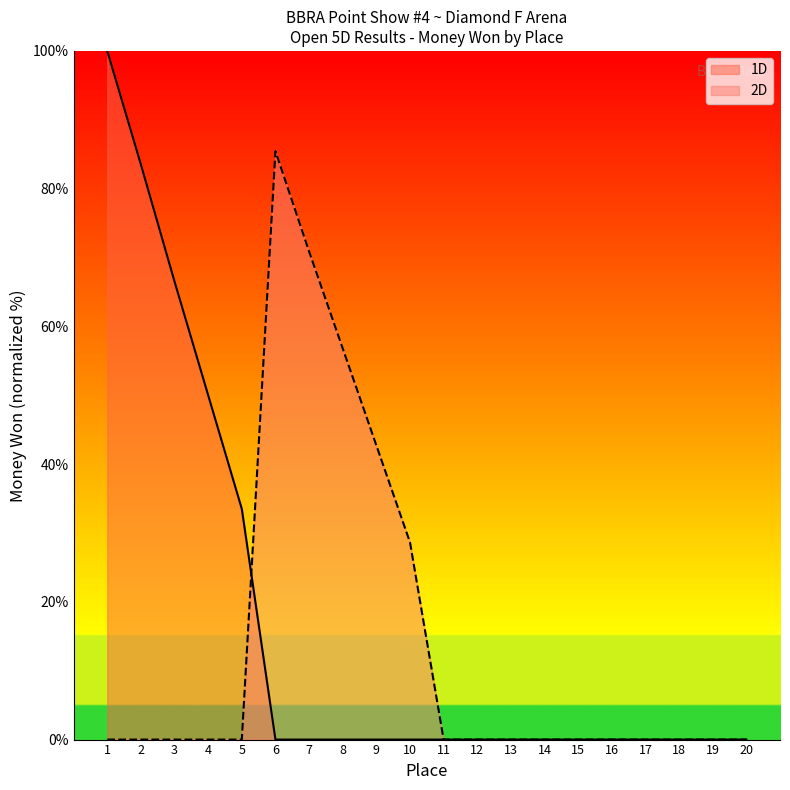

Is the value of 2D at 8 greater than the value of 1D at 18?

Yes